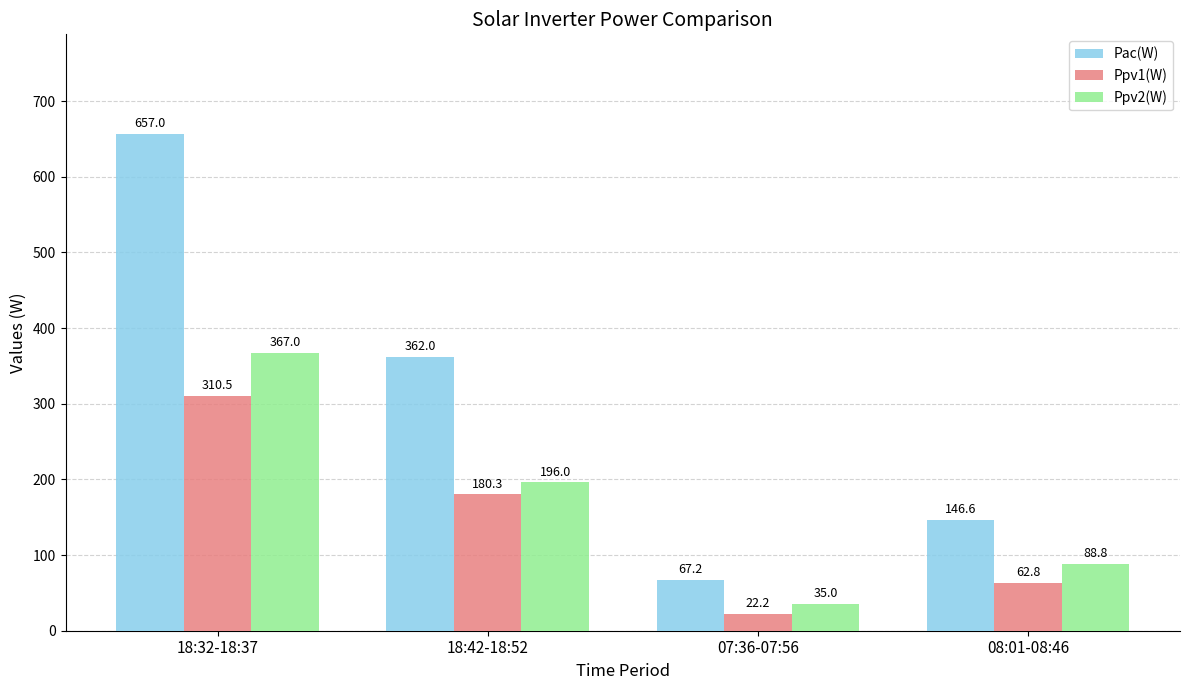

Which series has the largest range (max minus min)?

Pac(W)